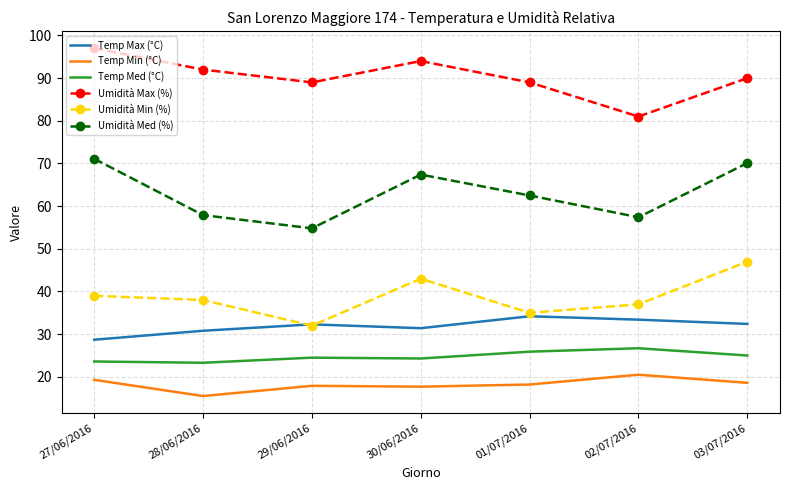

In Temp Max (°C), how many points are lower than both neighbors (excluding endpoints)?

1